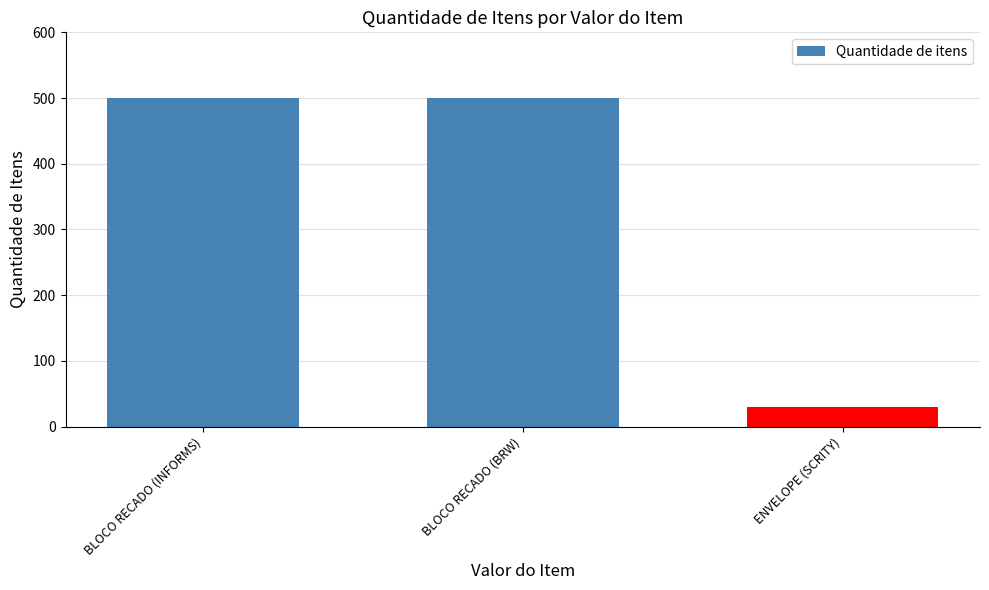

Read the value at BLOCO RECADO (BRW), to the nearest 50.

500